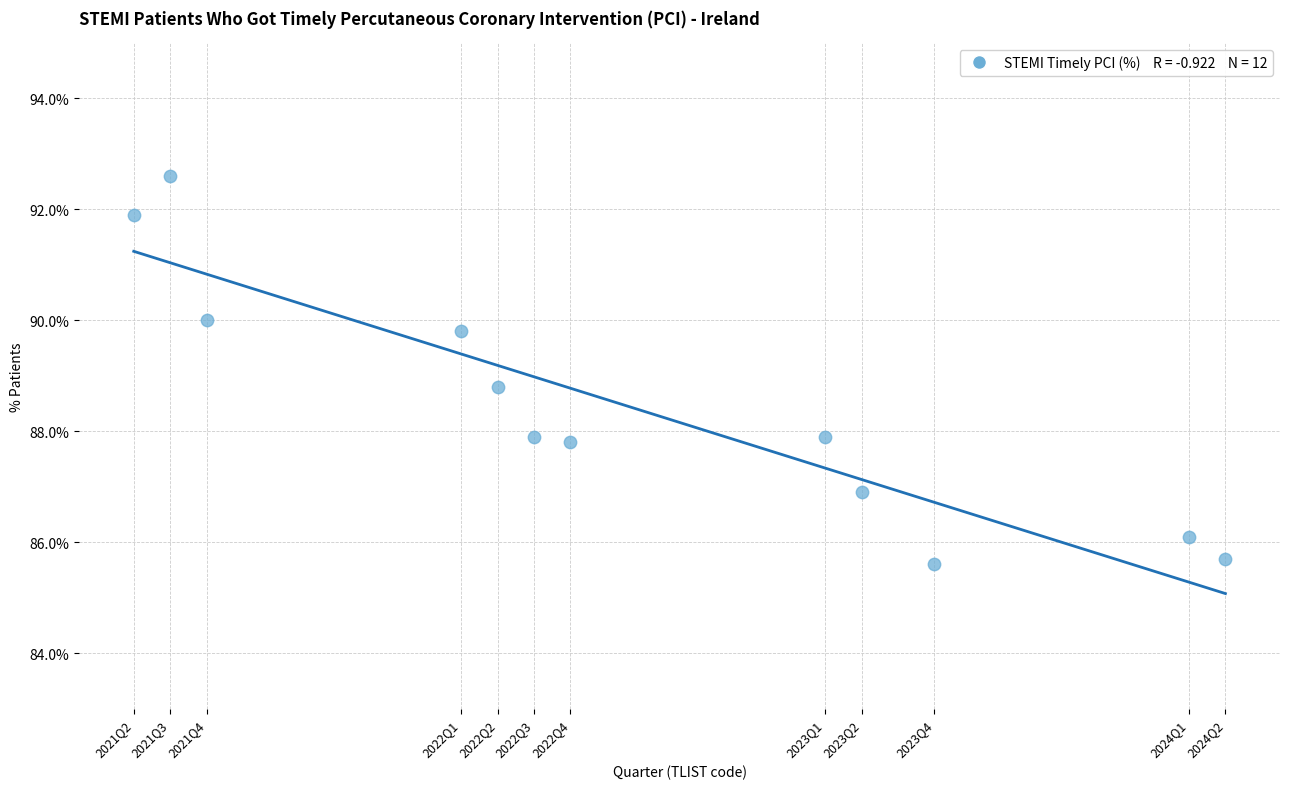

What Y value in the scatter plot is closest to 89?

88.8